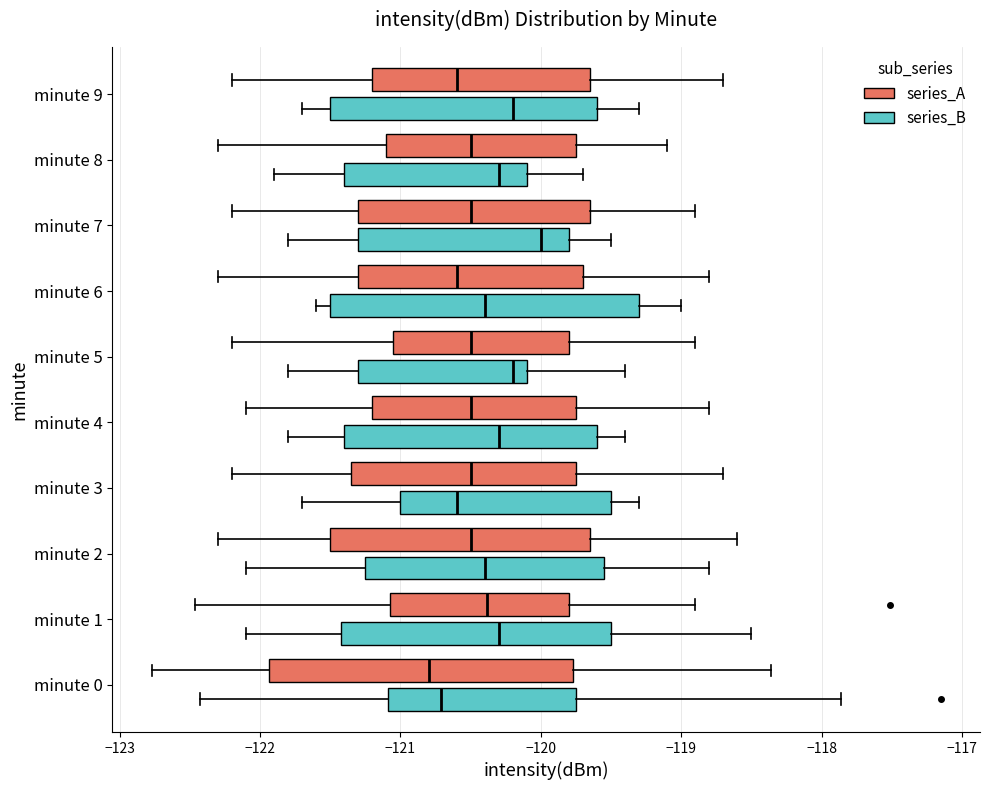

Reading bottom to top, transcribe this box plot: for each box, give where its median line is, the range the box spans, and where its two whiskers end, as read against the x-axis. The values are not printed on the chart, so give them approximately, as read against the axis.

minute 0 (series_B): median -120.7, box -121.1 to -119.7, whiskers -122.4 to -117.9
minute 0 (series_A): median -120.8, box -121.9 to -119.8, whiskers -122.8 to -118.4
minute 1 (series_B): median -120.3, box -121.4 to -119.5, whiskers -122.1 to -118.5
minute 1 (series_A): median -120.4, box -121.1 to -119.8, whiskers -122.5 to -118.9
minute 2 (series_B): median -120.4, box -121.2 to -119.5, whiskers -122.1 to -118.8
minute 2 (series_A): median -120.5, box -121.5 to -119.6, whiskers -122.3 to -118.6
minute 3 (series_B): median -120.6, box -121.0 to -119.5, whiskers -121.7 to -119.3
minute 3 (series_A): median -120.5, box -121.3 to -119.7, whiskers -122.2 to -118.7
minute 4 (series_B): median -120.3, box -121.4 to -119.6, whiskers -121.8 to -119.4
minute 4 (series_A): median -120.5, box -121.2 to -119.7, whiskers -122.1 to -118.8
minute 5 (series_B): median -120.2, box -121.3 to -120.1, whiskers -121.8 to -119.4
minute 5 (series_A): median -120.5, box -121.0 to -119.8, whiskers -122.2 to -118.9
minute 6 (series_B): median -120.4, box -121.5 to -119.3, whiskers -121.6 to -119.0
minute 6 (series_A): median -120.6, box -121.3 to -119.7, whiskers -122.3 to -118.8
minute 7 (series_B): median -120.0, box -121.3 to -119.8, whiskers -121.8 to -119.5
minute 7 (series_A): median -120.5, box -121.3 to -119.6, whiskers -122.2 to -118.9
minute 8 (series_B): median -120.3, box -121.4 to -120.1, whiskers -121.9 to -119.7
minute 8 (series_A): median -120.5, box -121.1 to -119.7, whiskers -122.3 to -119.1
minute 9 (series_B): median -120.2, box -121.5 to -119.6, whiskers -121.7 to -119.3
minute 9 (series_A): median -120.6, box -121.2 to -119.6, whiskers -122.2 to -118.7